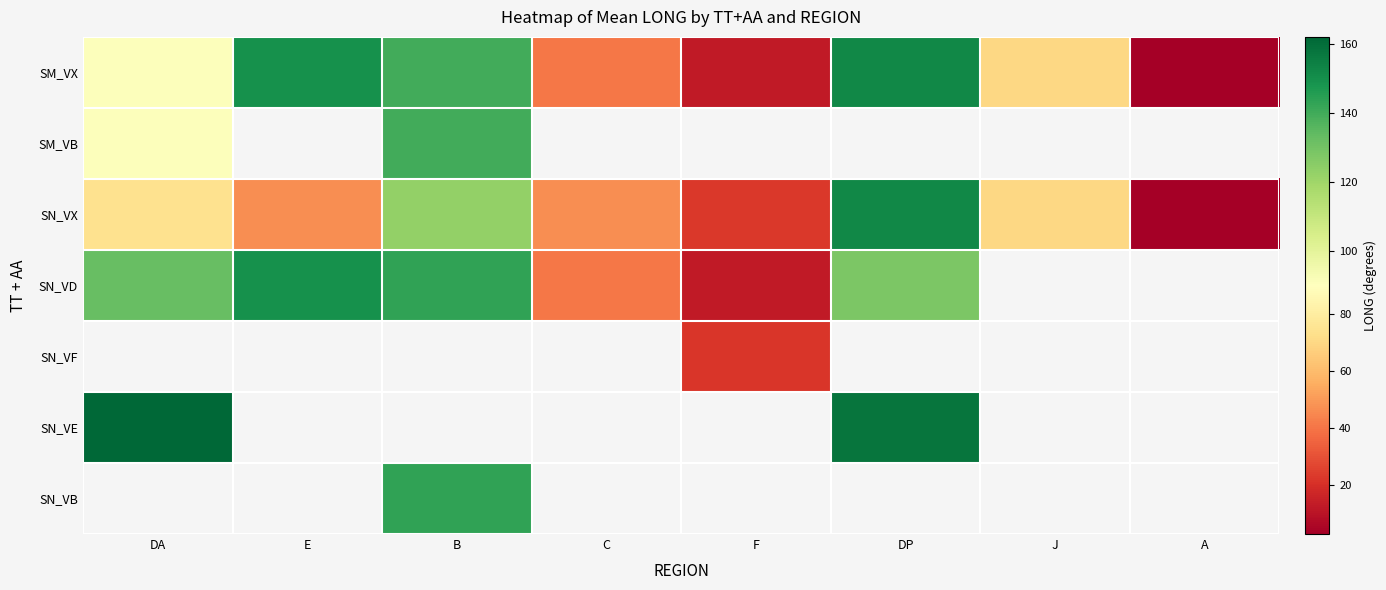

What is the minimum value for SN_VD?

12.7